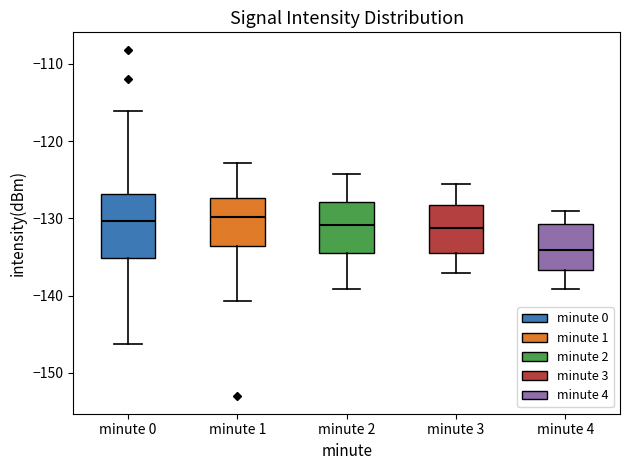

Where does the median line of the box for minute 4 sit on the y-axis? The values are not printed on the chart, so give them approximately, as read against the axis.

-134